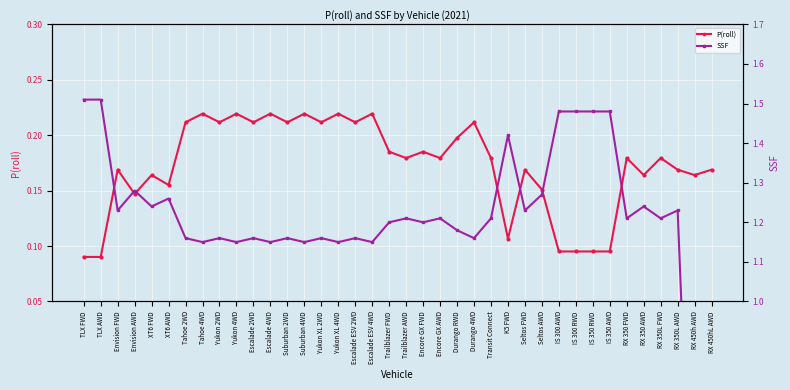

Rank the series by their average value, from highest to lowest.

SSF, P(roll)